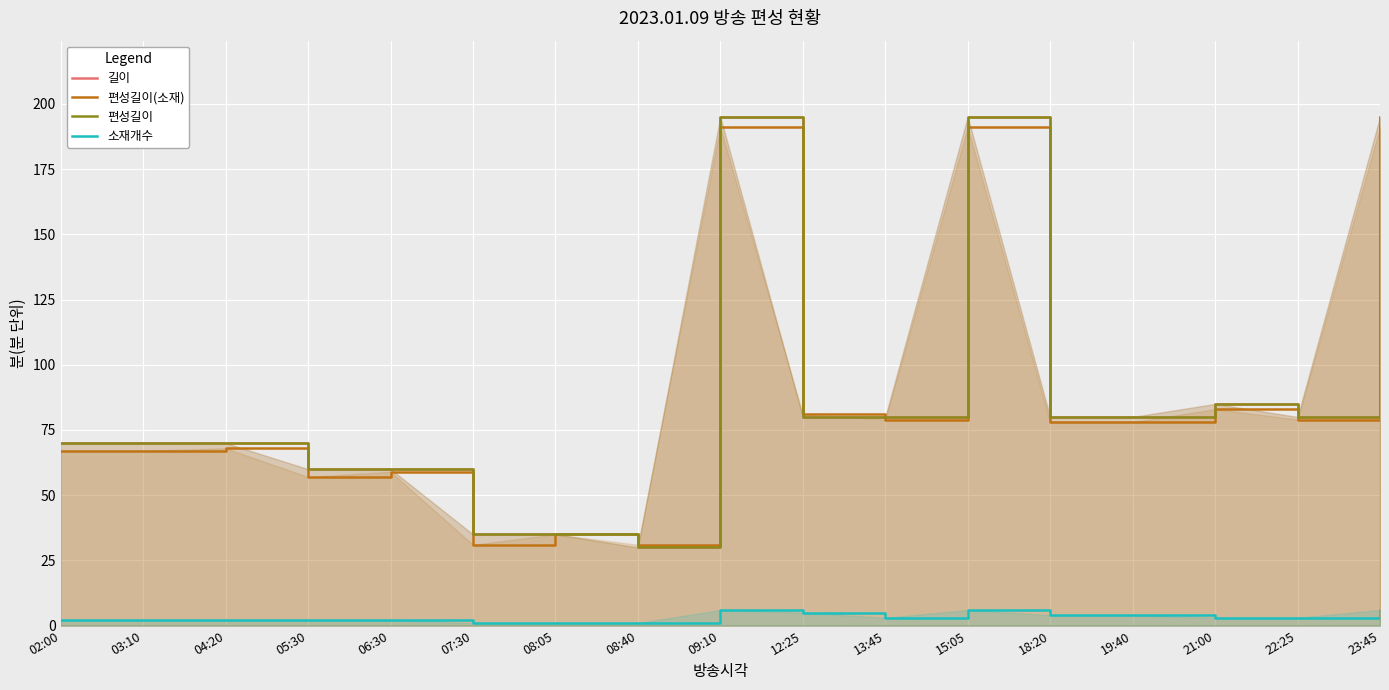

At which category is the sum across all series the highest?

09:10